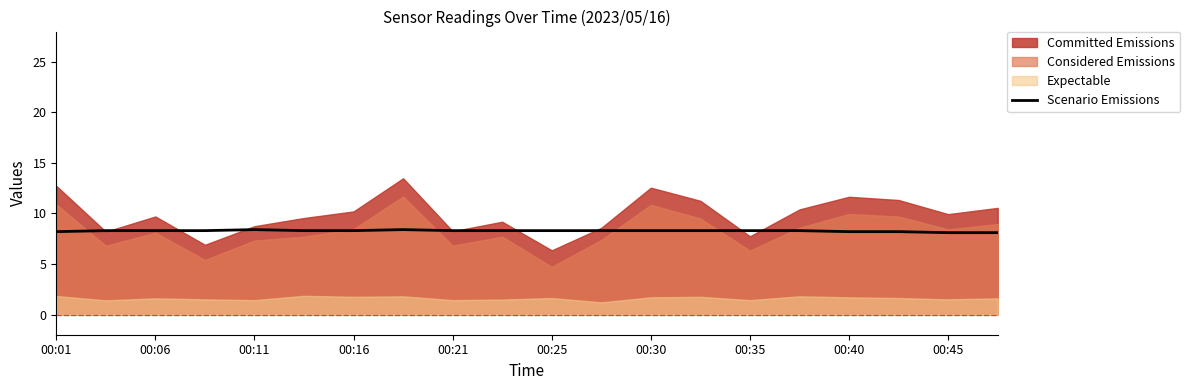

The Scenario Emissions series shows 8.1 at 00:45. True or false?

True